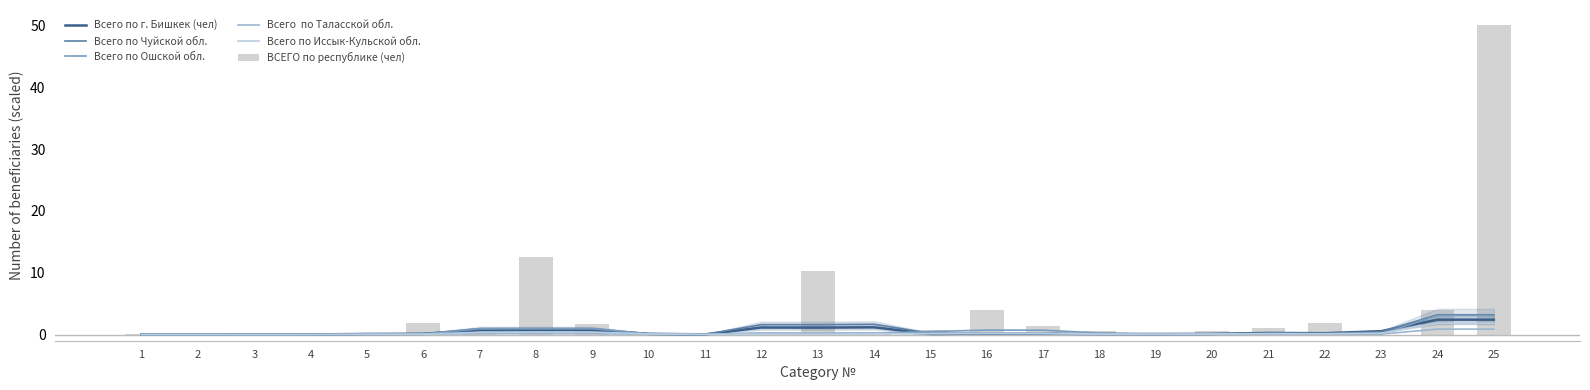

What is the sum of all Всего  по Таласской обл.  values?

3.6